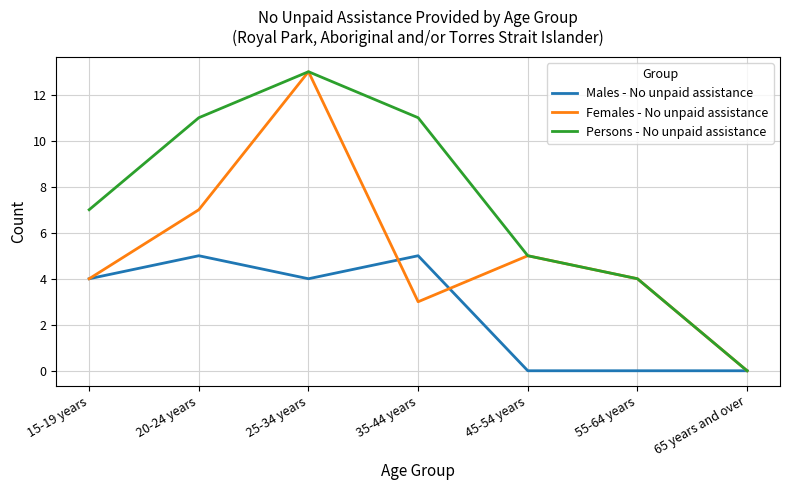

At which category is the sum across all series the highest?

25-34 years